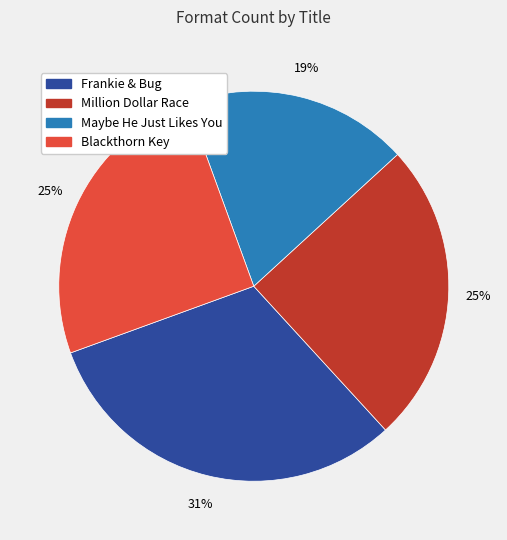

What is the largest slice in the pie chart?

Frankie & Bug